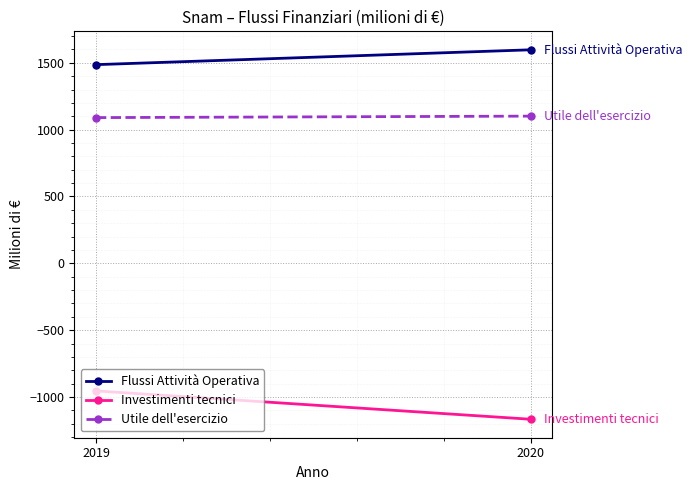

What is the highest value of the Investimenti tecnici series?

-954